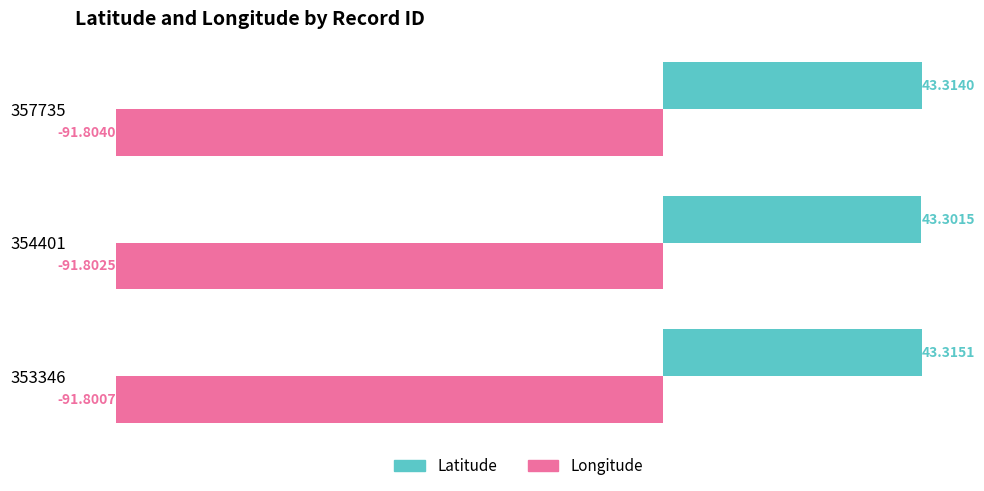

What is the difference between the highest and lowest values at 354401?

135.1